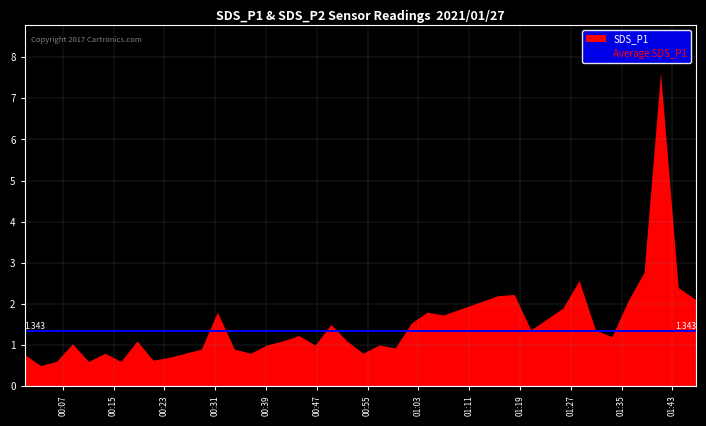

True or false: SDS_P1 and SDS_P2 cross at least once.

False